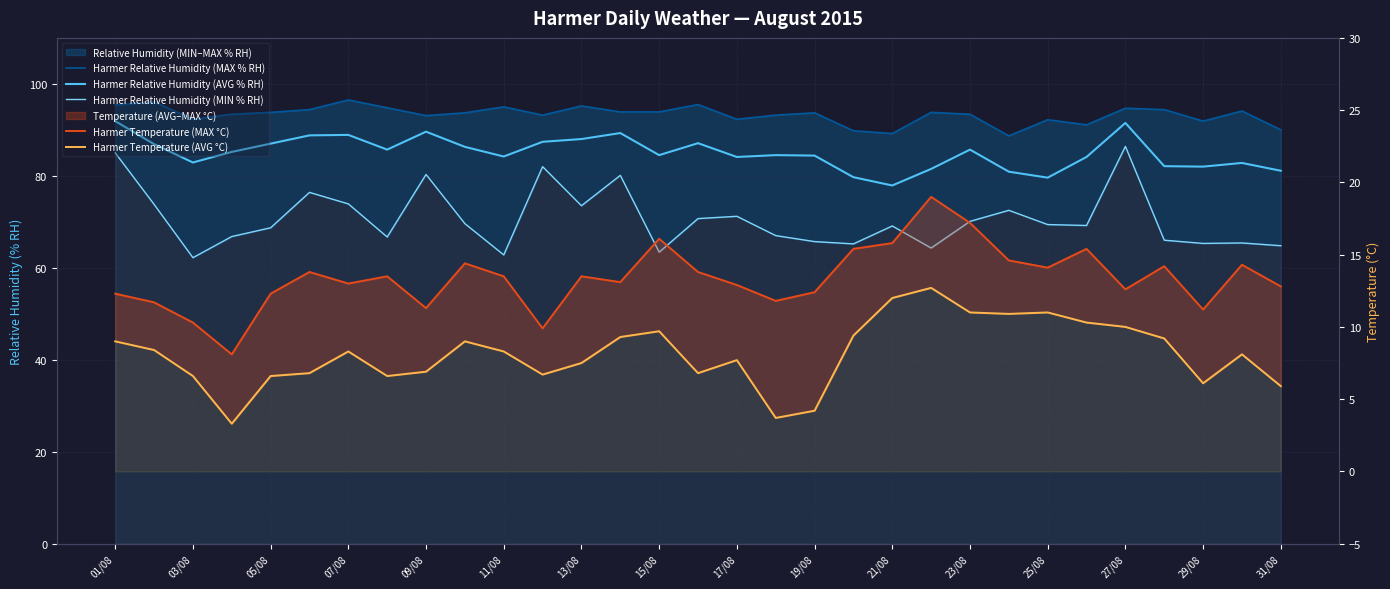

What is the total value across all series at 15/08?

267.3